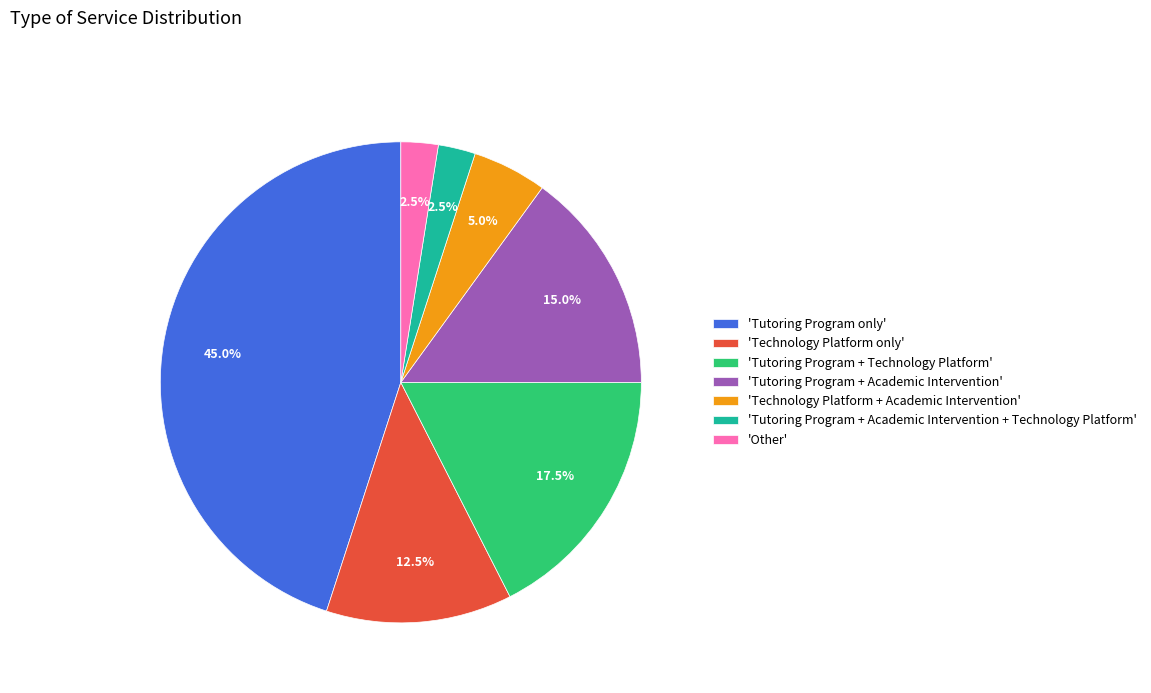

Approximately how many times larger is the value at 'Other' compared to 'Tutoring Program + Academic Intervention + Technology Platform'?

1.0